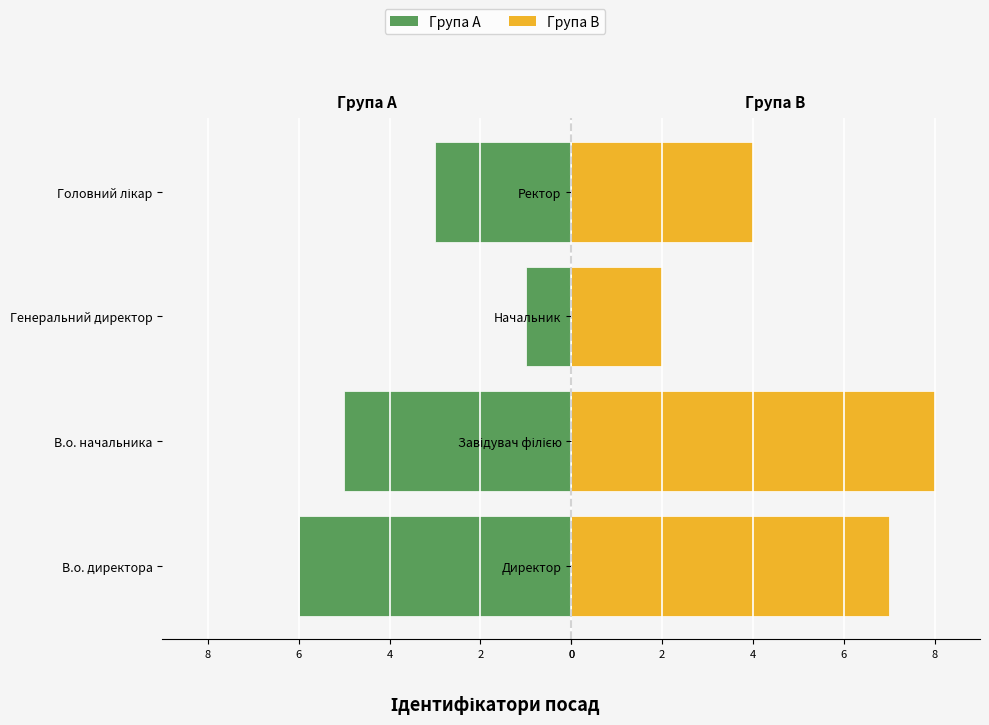

Count the Директор / Завідувач / Начальник / Ректор values in the range 4 to 8.

3